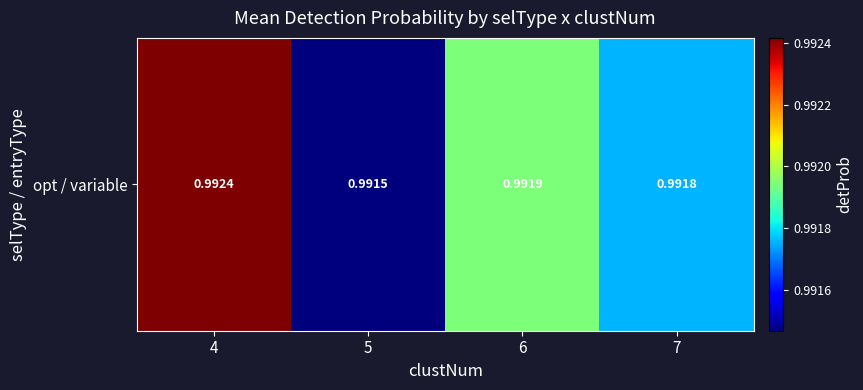

Read the value at 7.

1.0